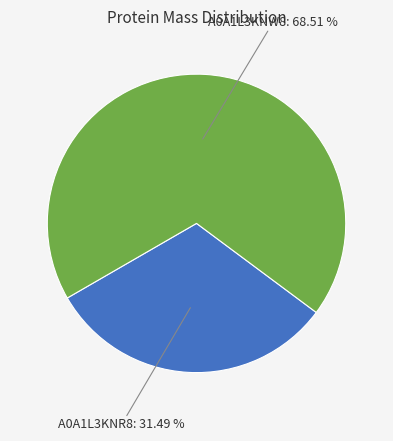

Does any single category account for the majority?

Yes